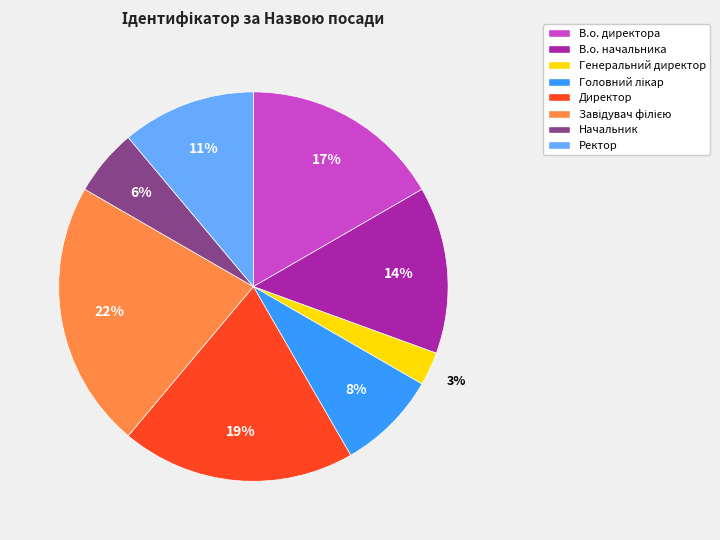

To the nearest percent, what is the difference between the largest and smallest slice percentages?

19%